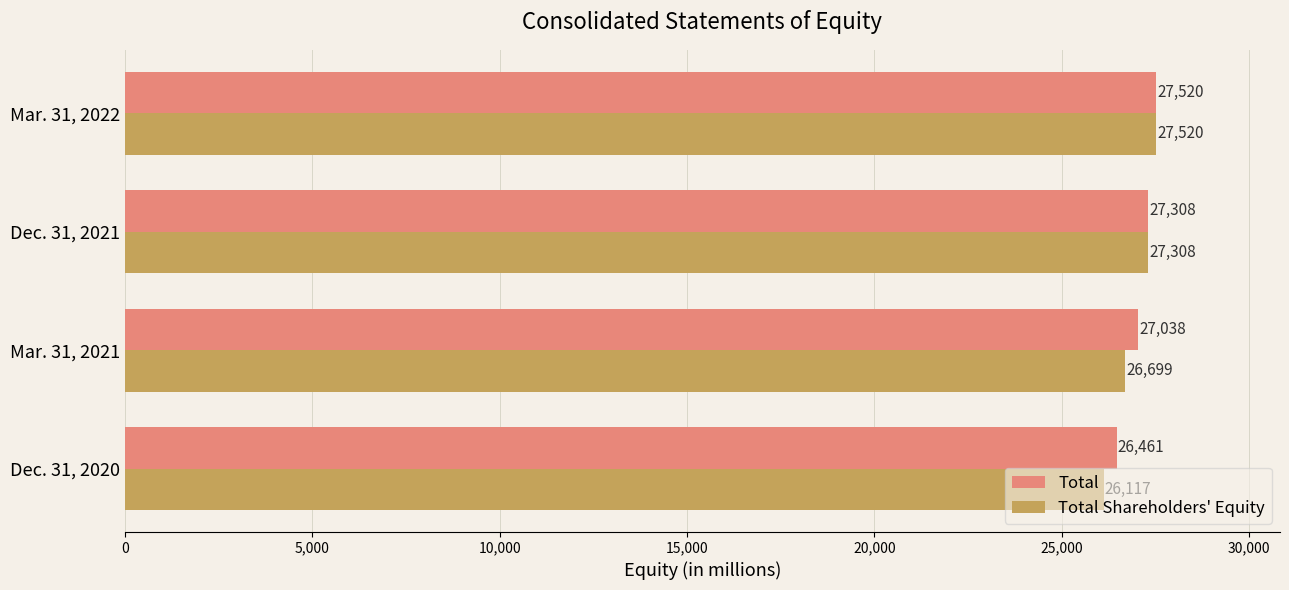

What is the difference between the maximum and minimum values in the Total series?

1059